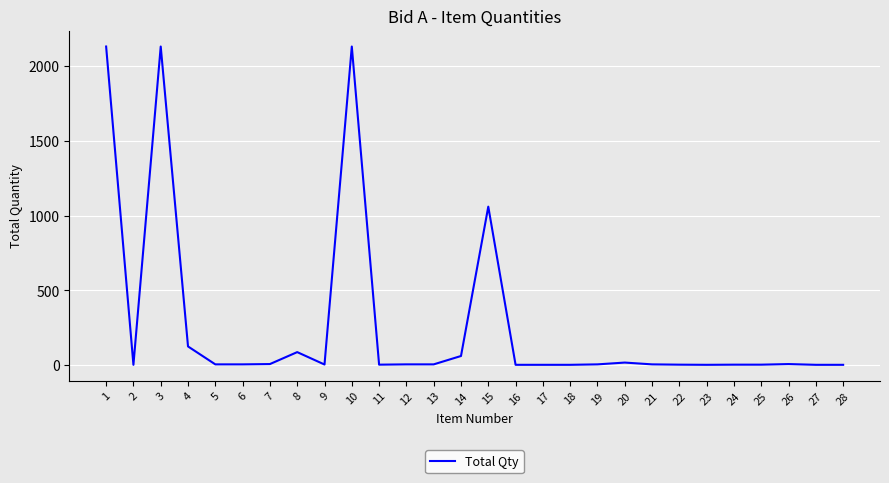

What is the difference between the second highest and second lowest values?

2131